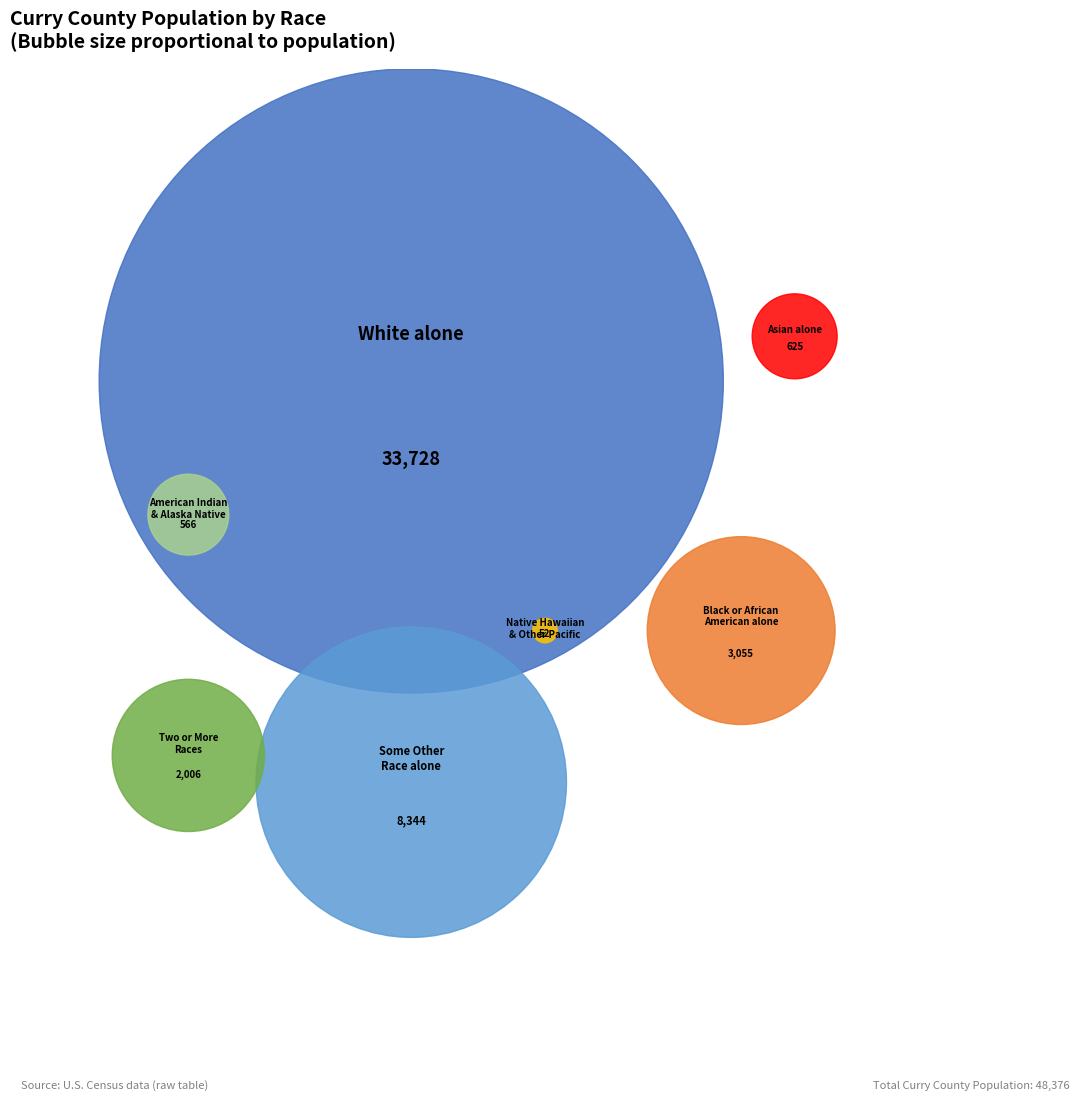

Between White alone and Two or More Races, which is larger?

White alone